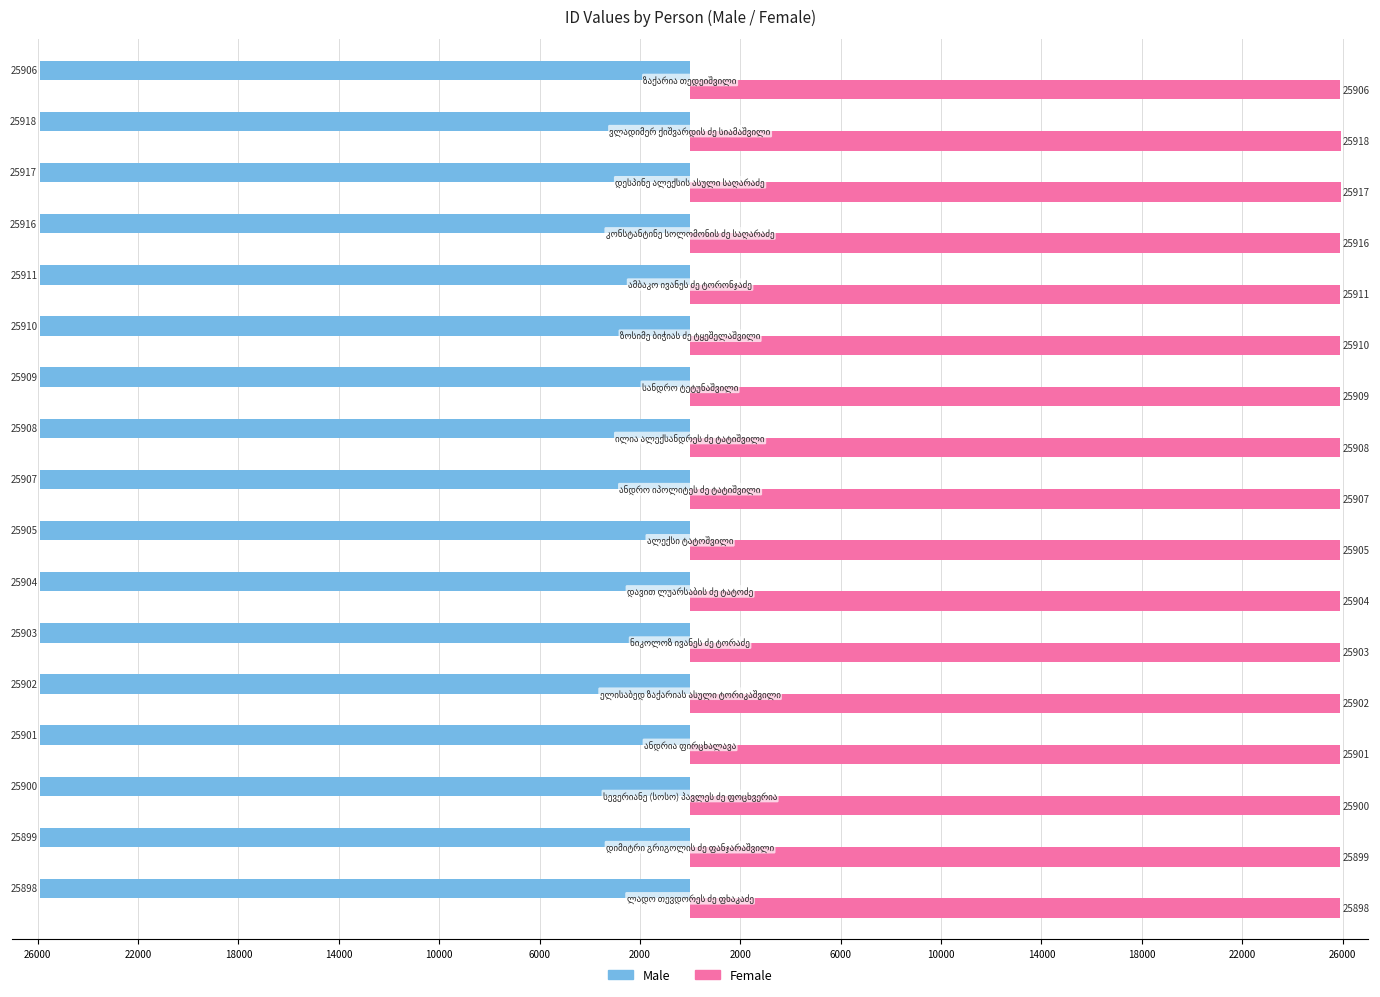

What are all the series names shown in the legend?

Male, Female